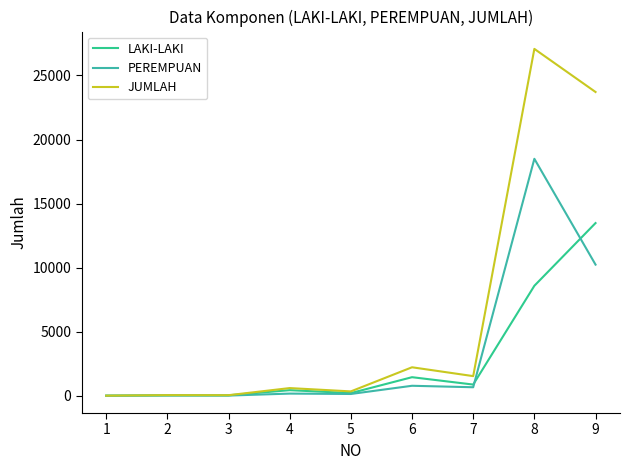

Which series has the widest spread of values?

JUMLAH